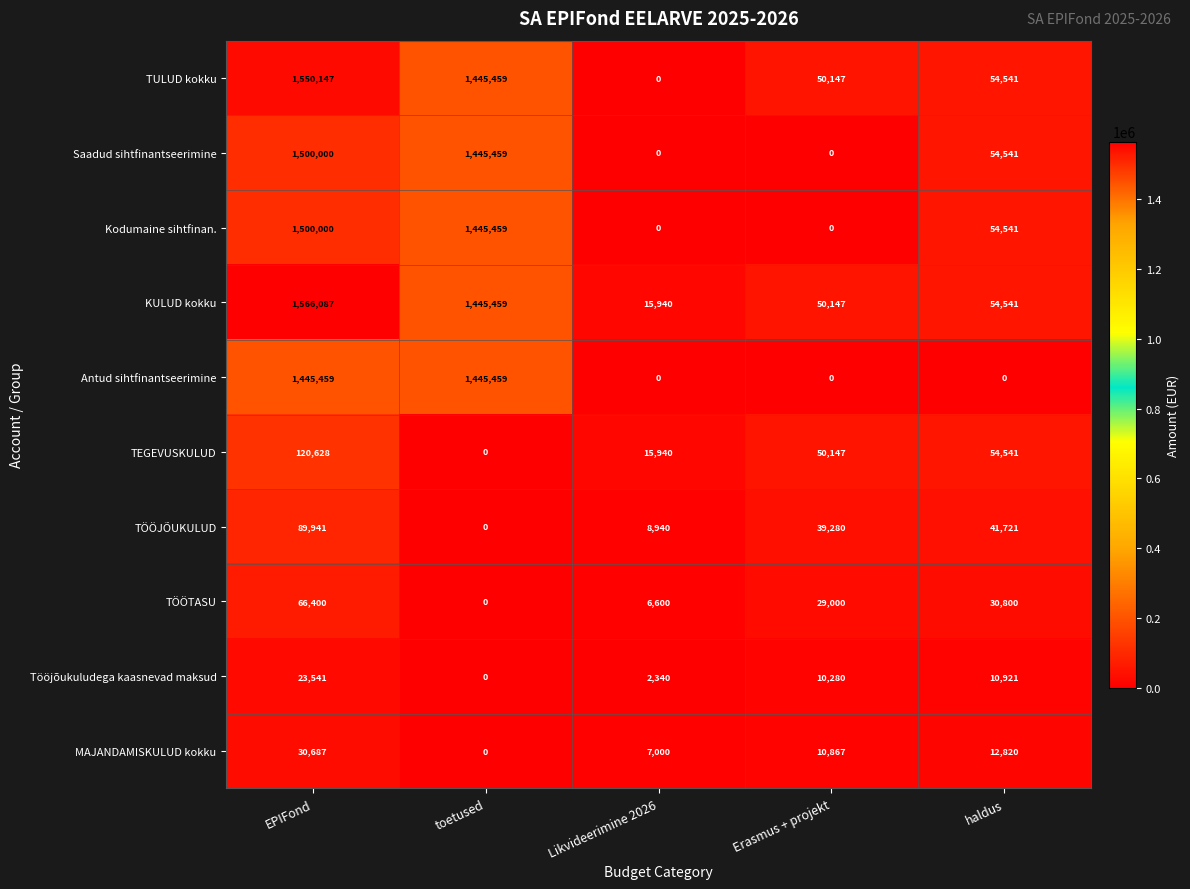

Count the number of categories in the chart.

5